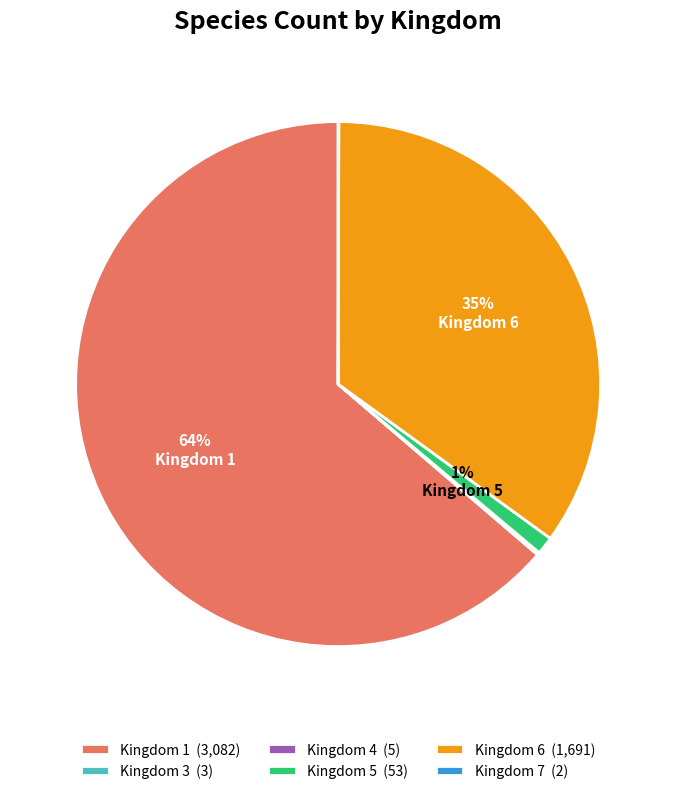

To the nearest percent, what is the difference between the Kingdom 1 (3,082) and Kingdom 5 (53) slice percentages?

63%